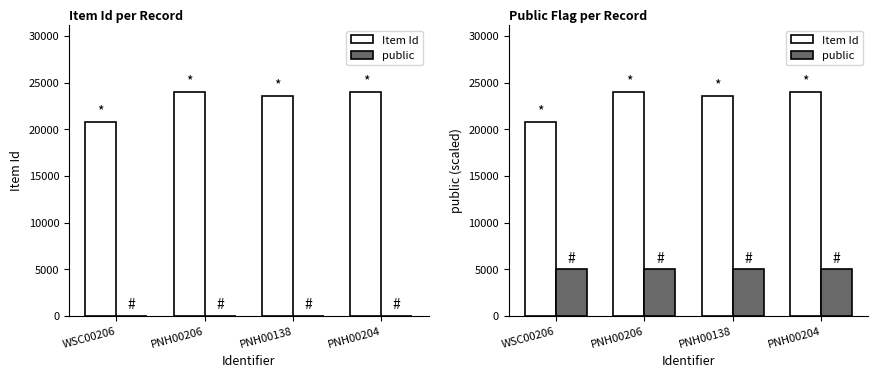

At which label is Item Id closest to 22383?

PNH00138